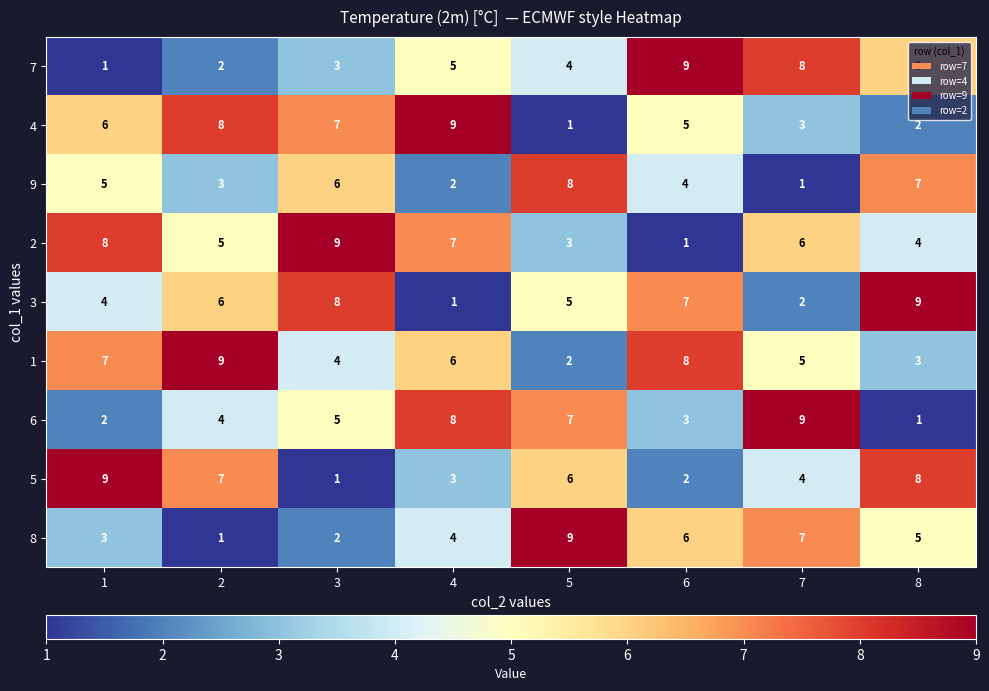

At which label does 3 reach its peak?

8